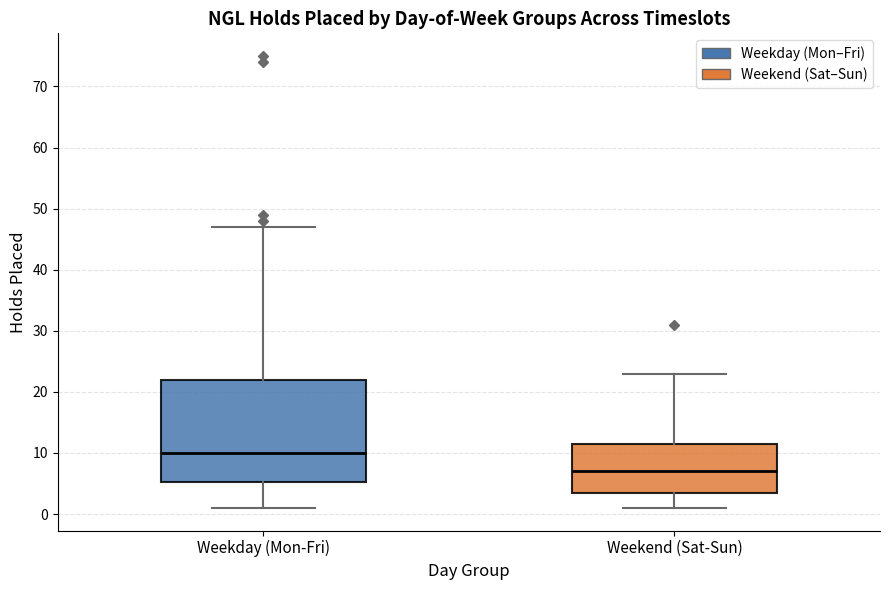

Where does the upper whisker of the box for Weekend (Sat-Sun) end on the y-axis? The values are not printed on the chart, so give them approximately, as read against the axis.

23